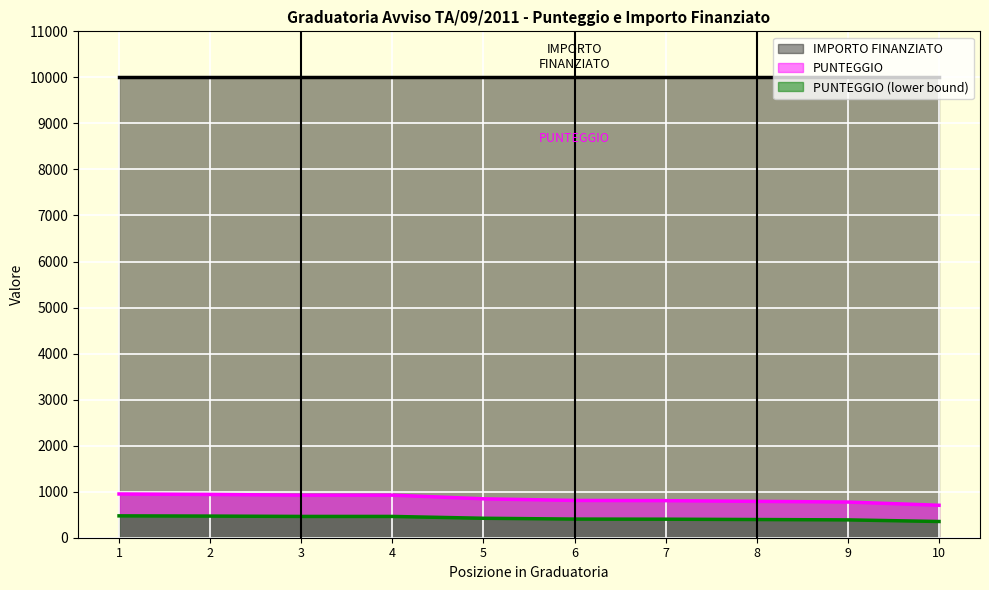

What is the value of the 3rd point from the left?

925